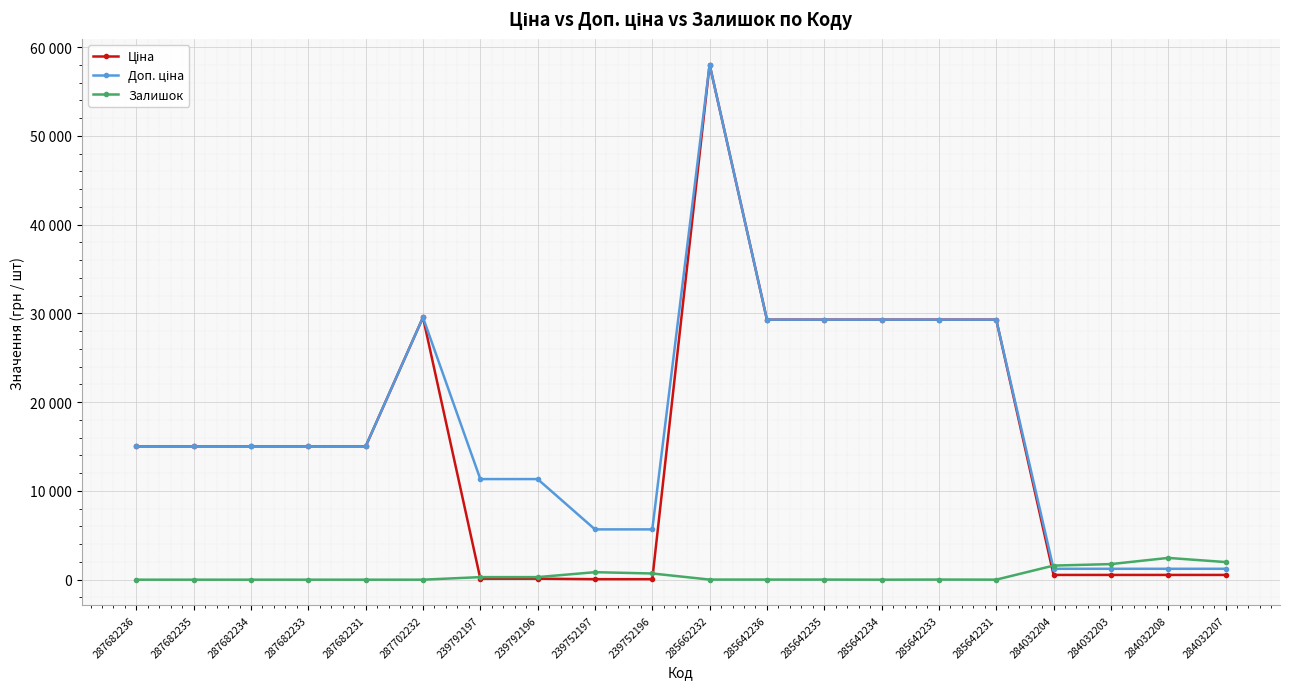

Does the chart have visible grid lines?

Yes